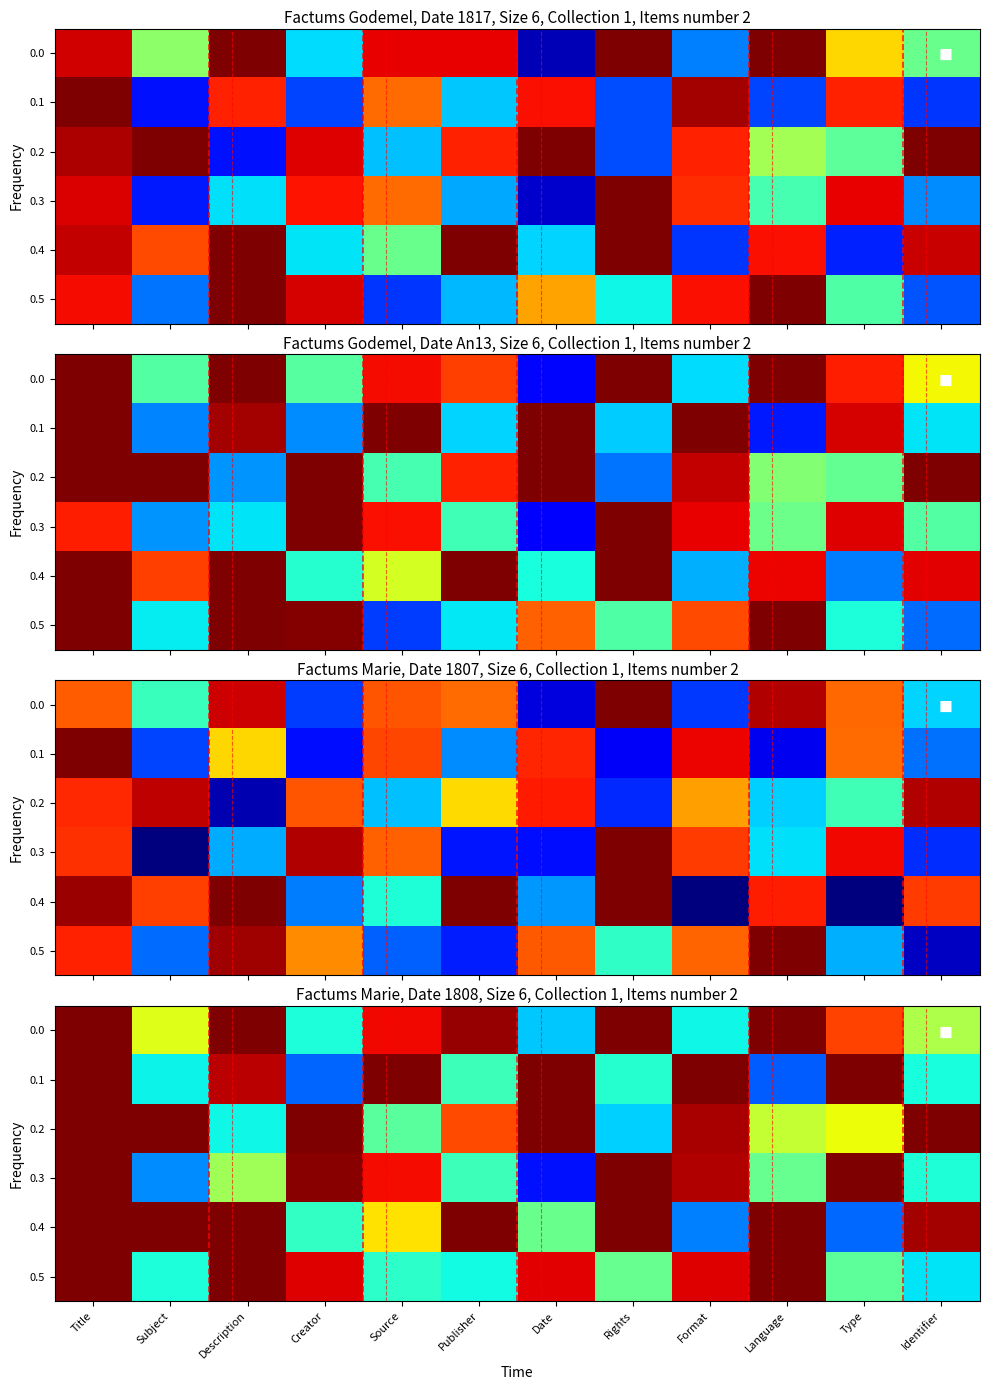

Which label corresponds to the smallest value in the chart?

Date